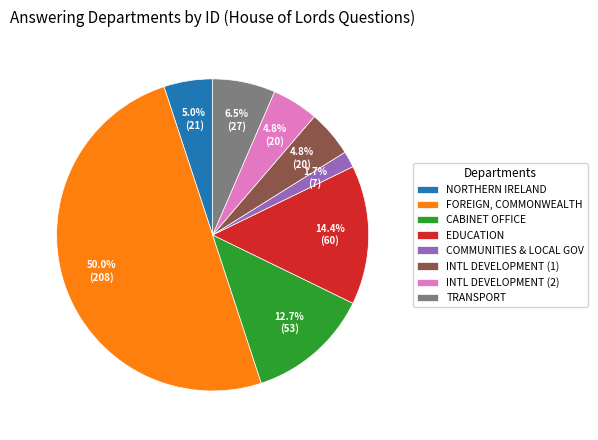

Combined, do CABINET OFFICE and TRANSPORT account for over 50%?

No